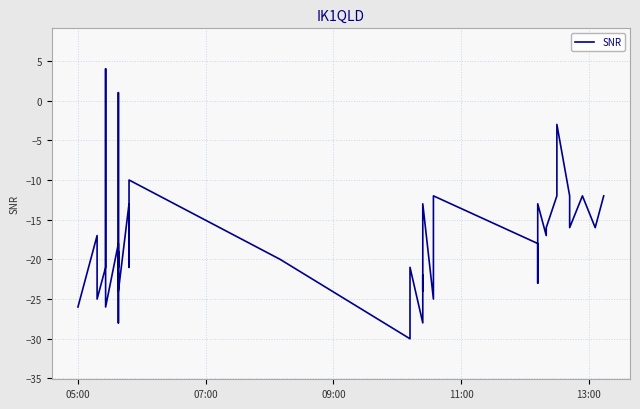

Reading left to right, what are all the values shown in this chart?

-26	-17	-20	-25	-21	4	-26	-18	-21	-19	-28	-18	1	-24	-13	-21	-18	-10	-20	-30	-21	-28	-25	-22	-24	-13	-25	-12	-18	-23	-13	-17	-16	-12	-3	-12	-16	-12	-16	-12